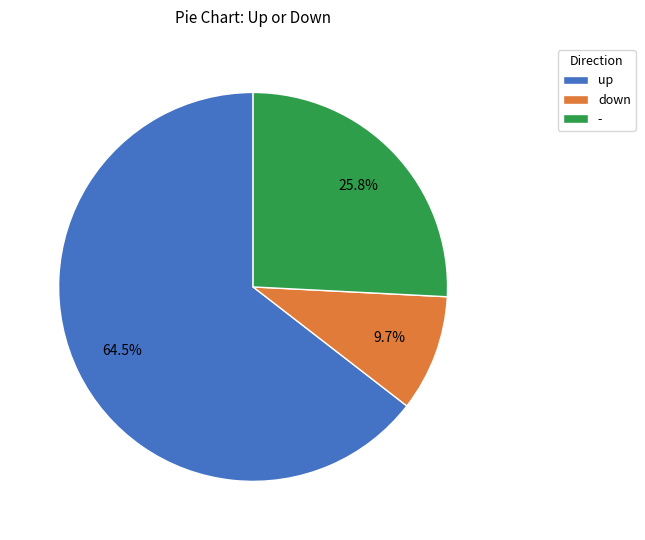

Which slice represents more than half of the pie?

up